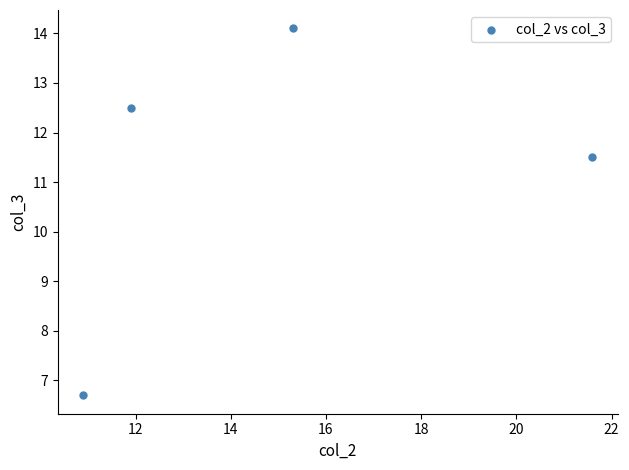

What is the range of X values (max minus min)?

10.7